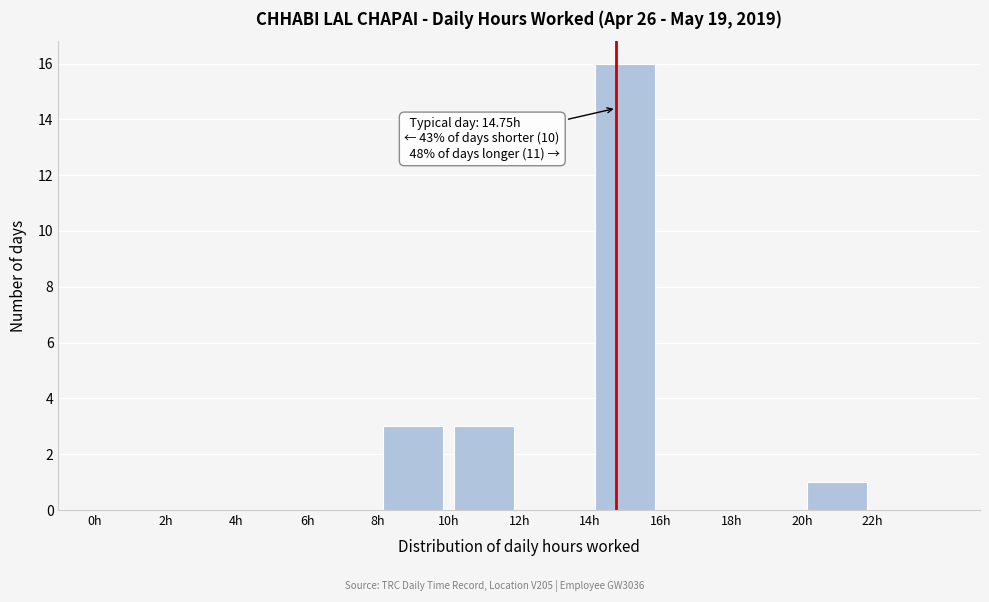

Over which range of the x-axis is the bar tallest?

14 to 16